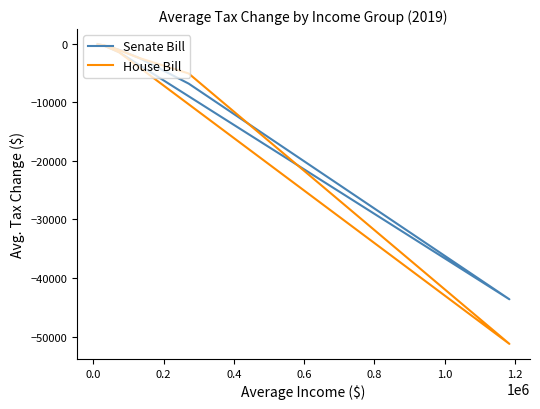

Is the value of House Bill at 0.2 greater than the value of Senate Bill at 1.0?

Yes